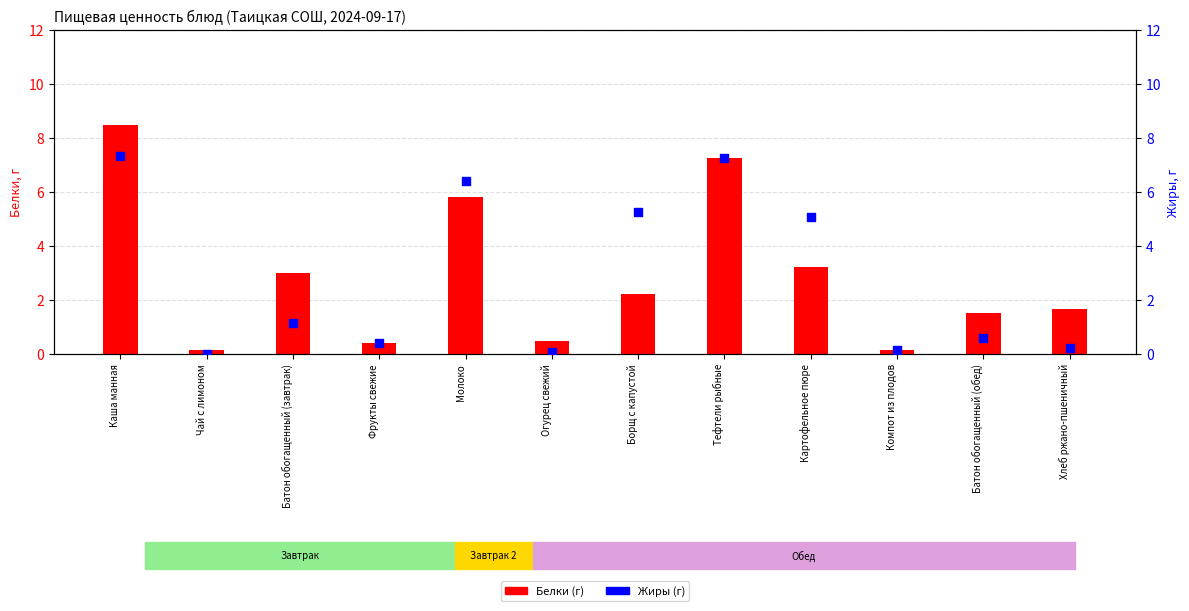

Which series contains the highest Y value?

Белки (г)